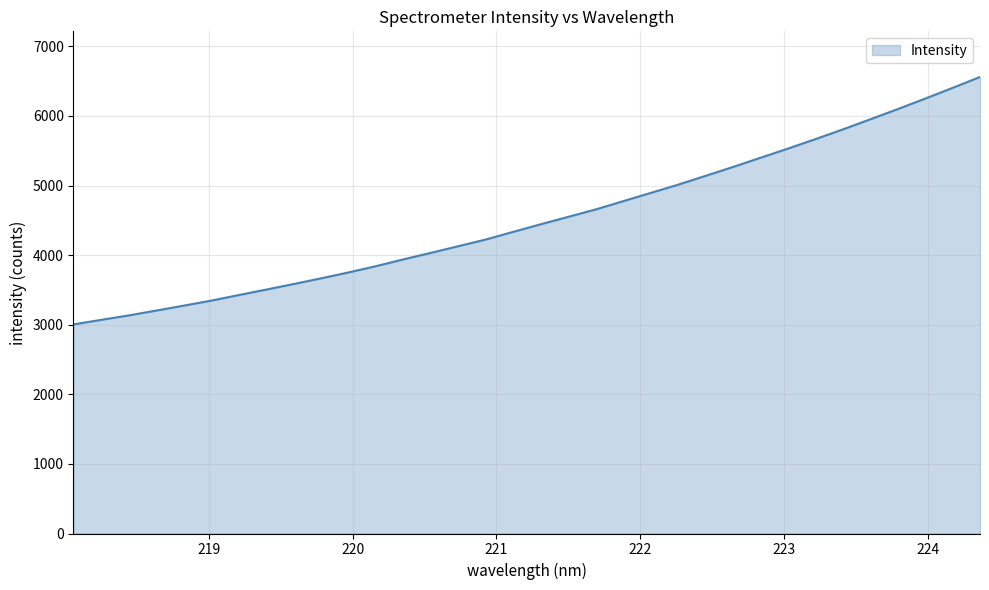

What is the maximum value shown in the chart?

6560.1